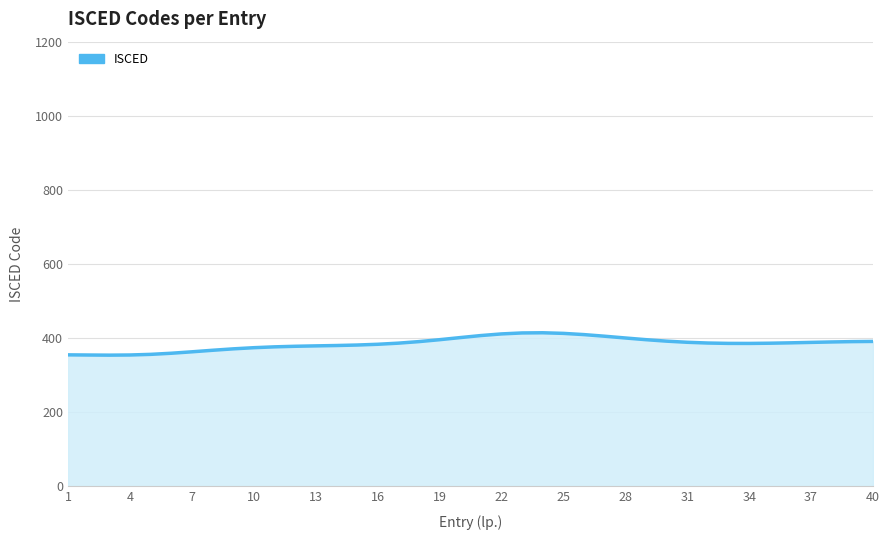

What is the maximum value shown in the chart?

414.3